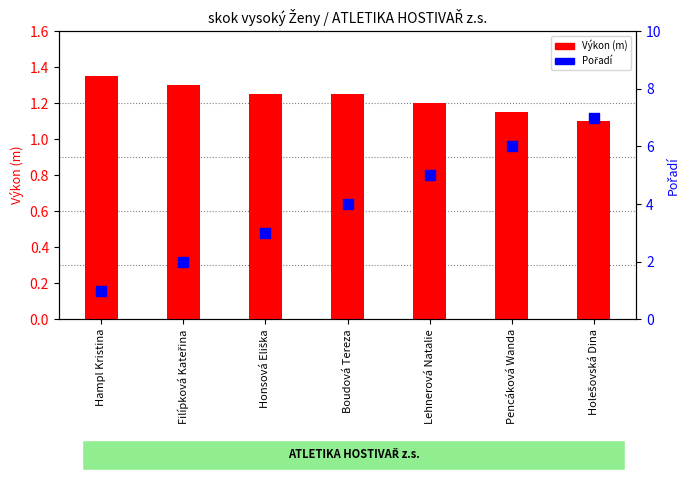

Which series contains the lowest Y value?

Pořadí